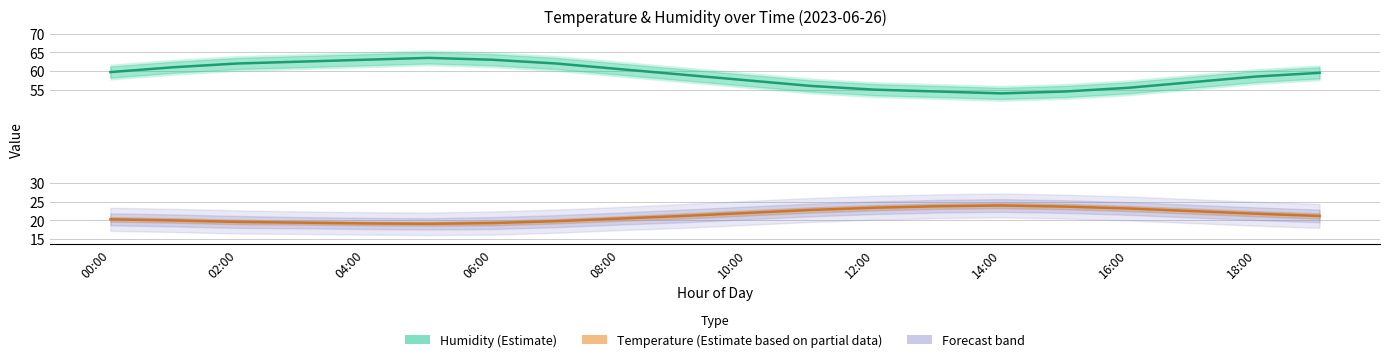

How many data points in Temperature (Estimate partial) are less than 21?

9